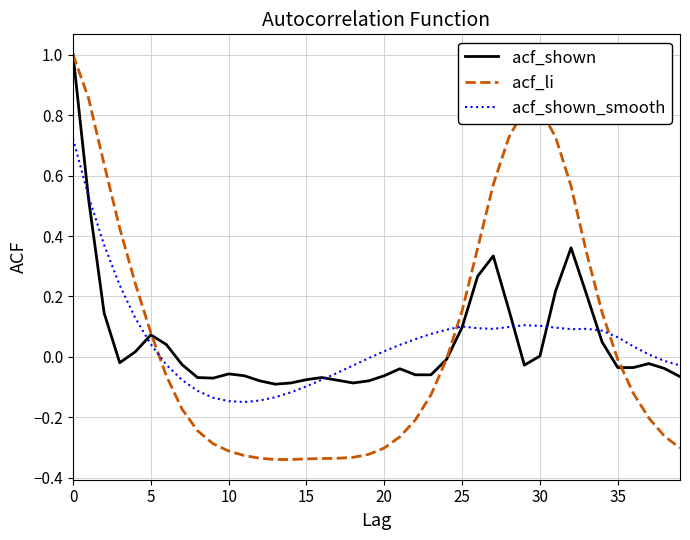

After their last crossing, which series has the higher values: acf_shown_smooth or acf_li?

acf_shown_smooth